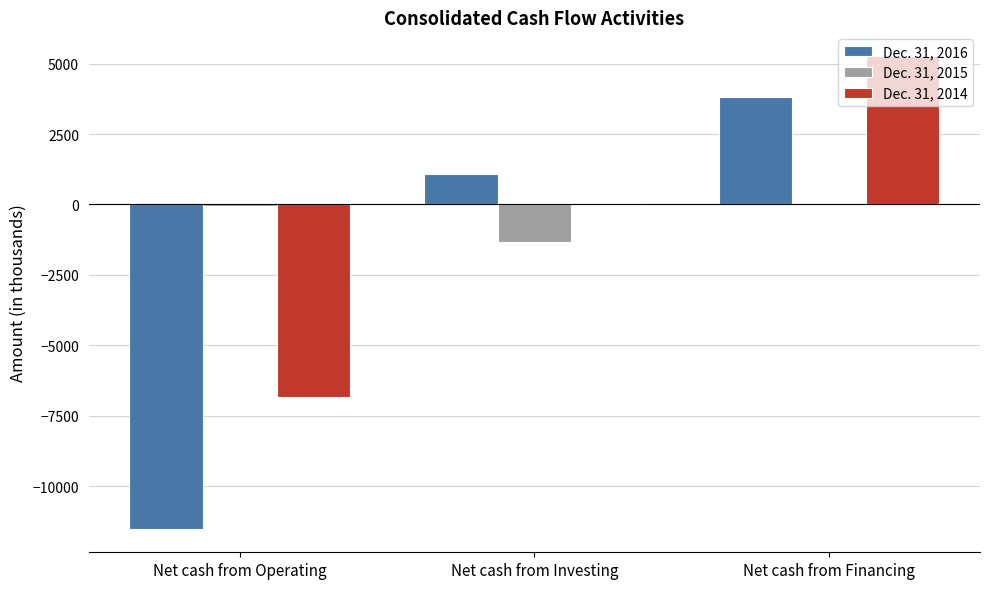

At which category is the sum across all series the highest?

Net cash from Financing